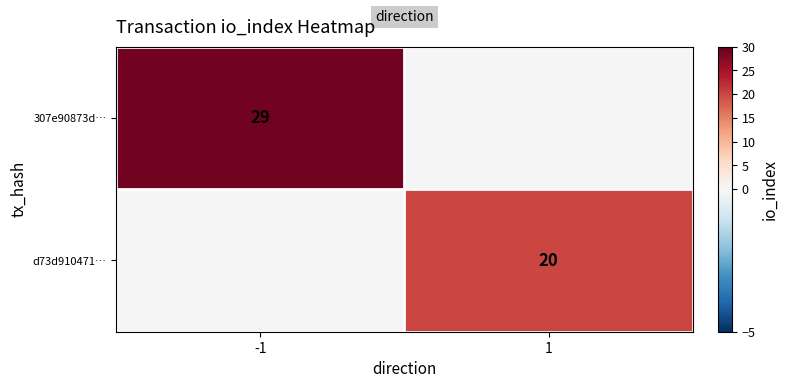

Is it true that d73d910471… equals 5 at 1?

False